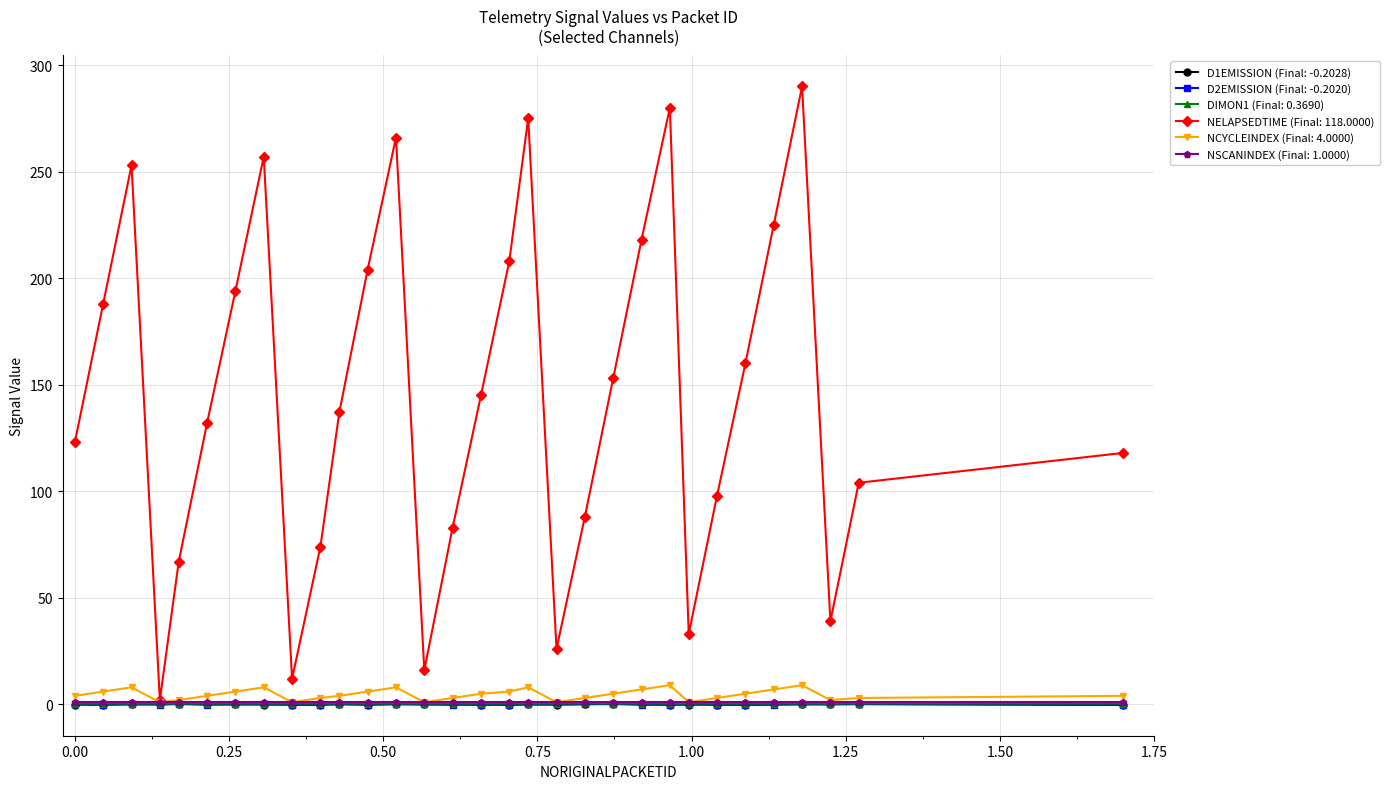

Which series has the widest spread of values?

NELAPSEDTIME (Final: 118.0000)